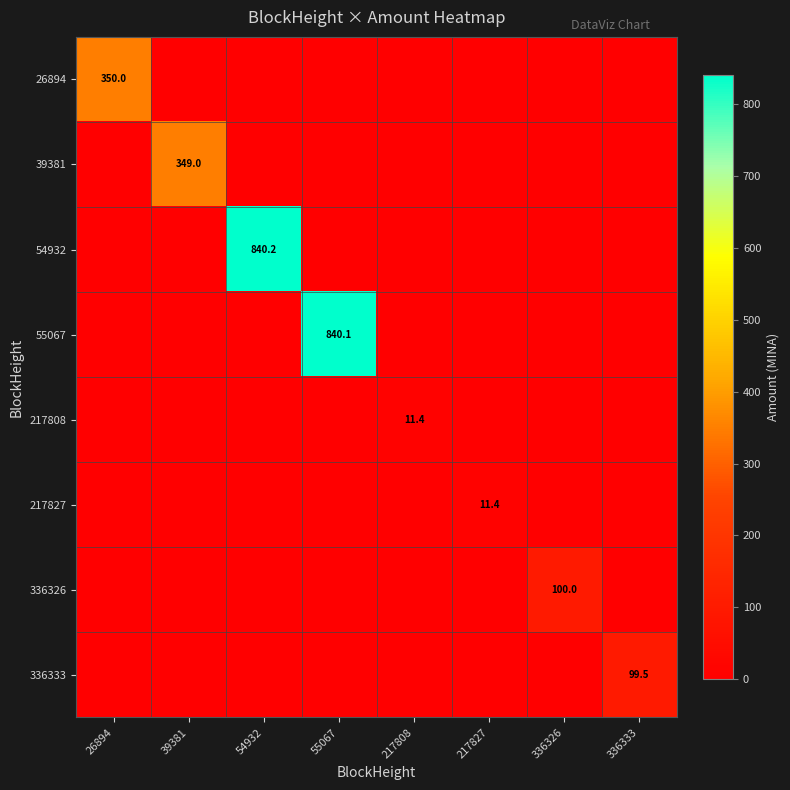

At how many categories does at least one series exceed 237?

4